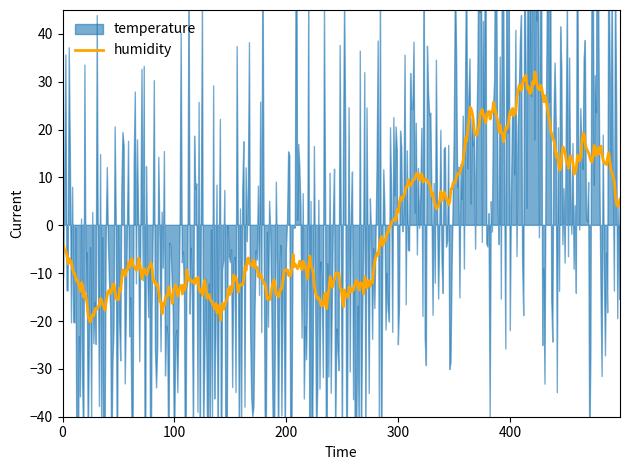

What is the approximate value of temperature at 16:00?

18.2